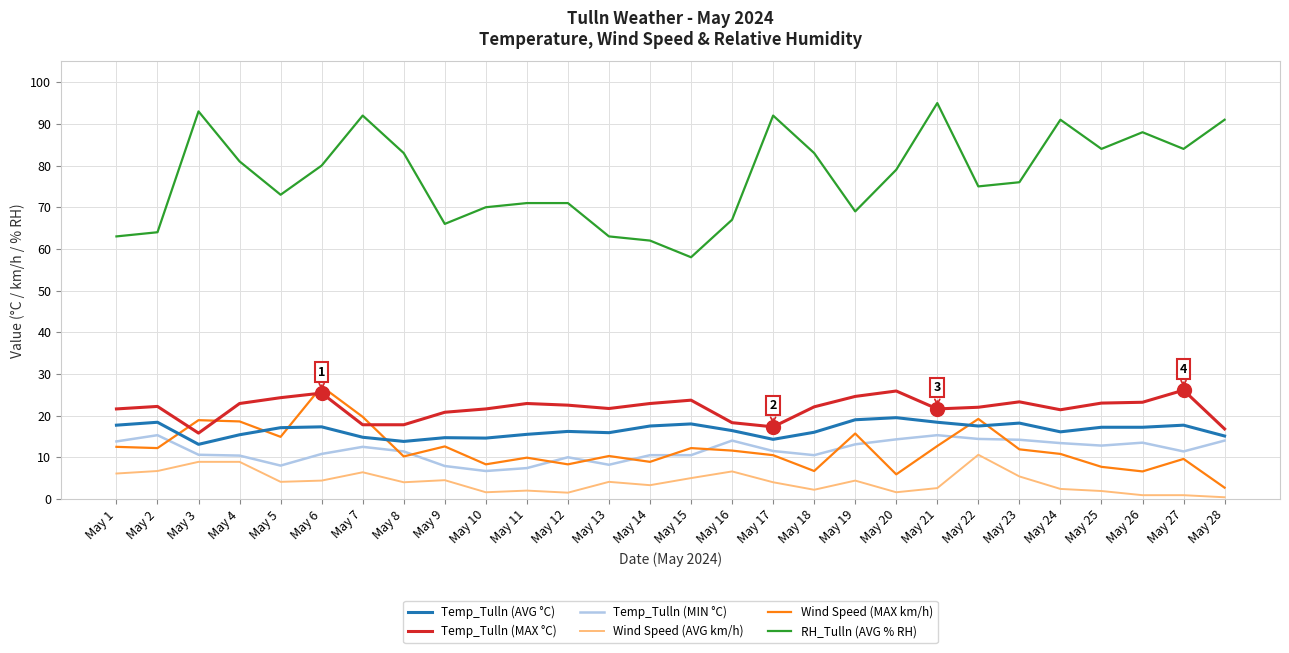

What is the difference between the maximum and minimum values in the Temp_Tulln (MAX °C) series?

10.3